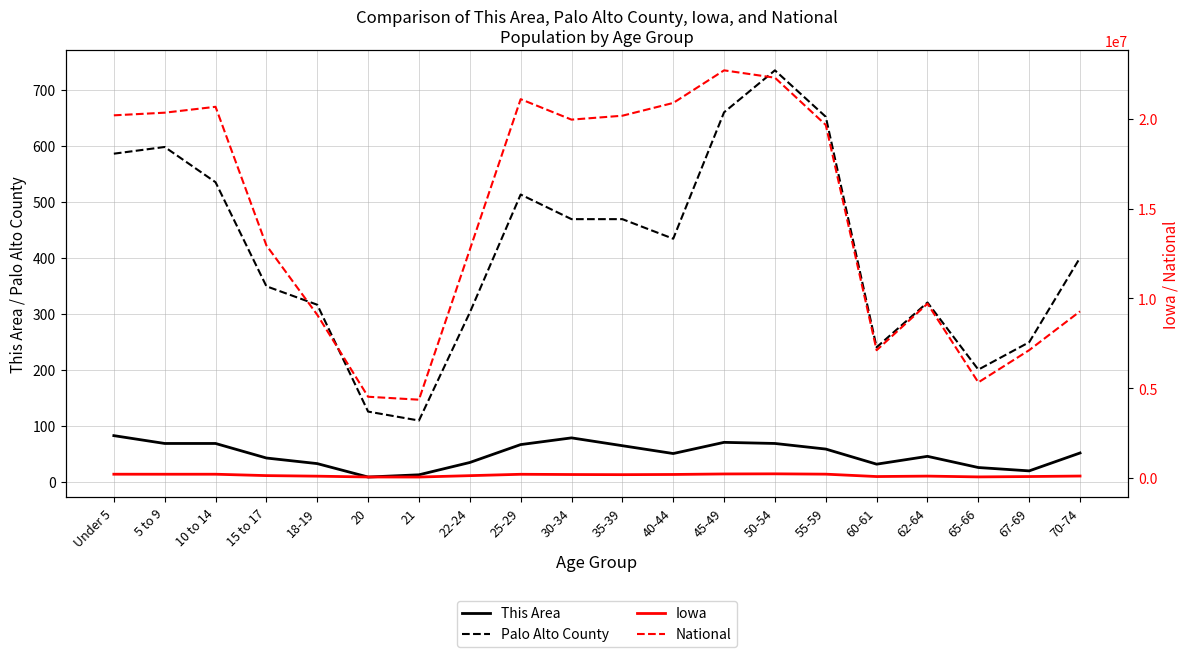

Reading right to left, list all the values displayed in this chart.

This Area: 51	19	25	45	31	58	68	70	50	64	78	66	34	12	8	32	42	68	68	82
Palo Alto County: 400	249	200	320	240	652	735	660	434	469	469	513	302	109	125	316	349	535	598	586
Iowa: 100291	72061	52304	96205	72152	204393	223244	216482	187400	177148	184740	197843	121428	44695	47227	92517	124320	200904	200646	202123
National: 9278166	7115361	5319902	9704197	7113727	19664805	22298125	22708591	20890964	20179642	19962099	21101849	12712576	4354294	4519129	9086089	12954254	20677194	20348657	20201362